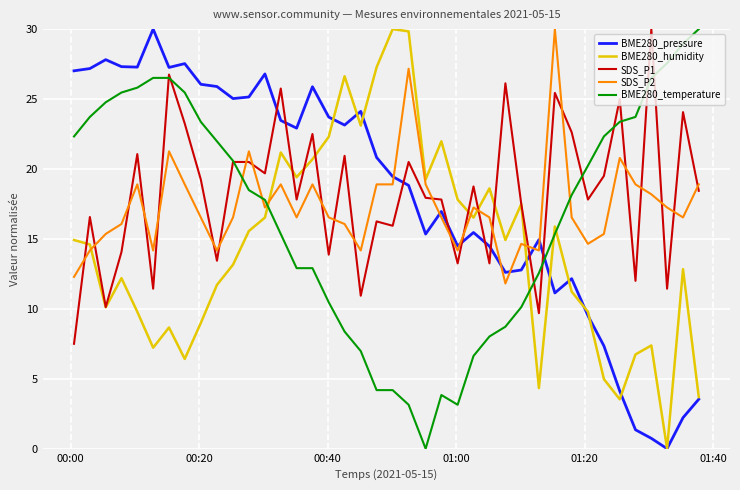

True or false: BME280_temperature and BME280_humidity intersect in this chart.

True